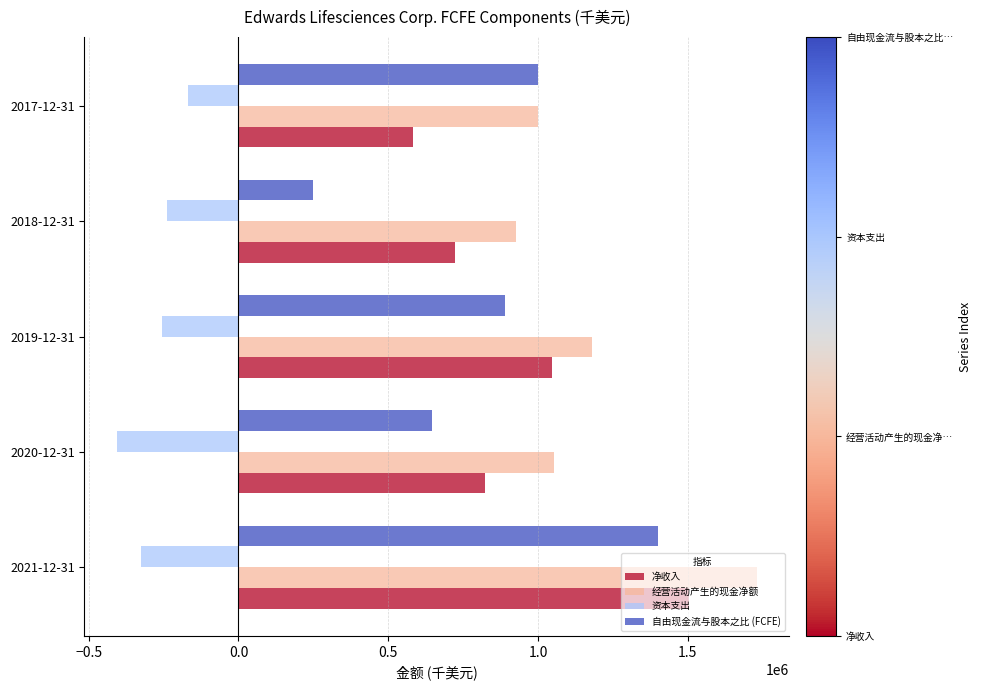

The value of 经营活动产生的现金净额 at 2018-12-31 is 926800. True or false?

True